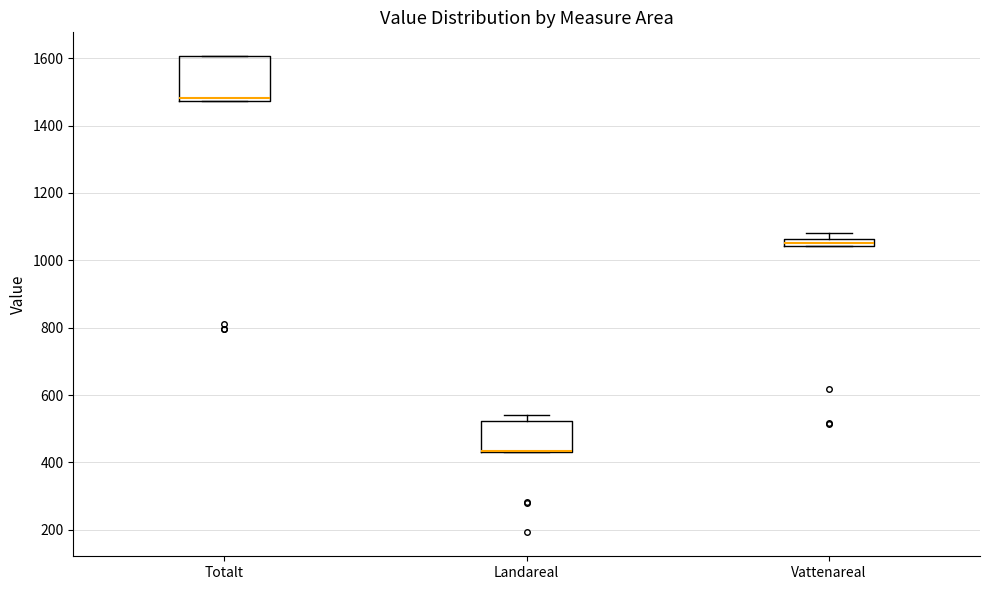

Comparing the boxes themselves (not the whiskers), which one is the tallest?

Totalt